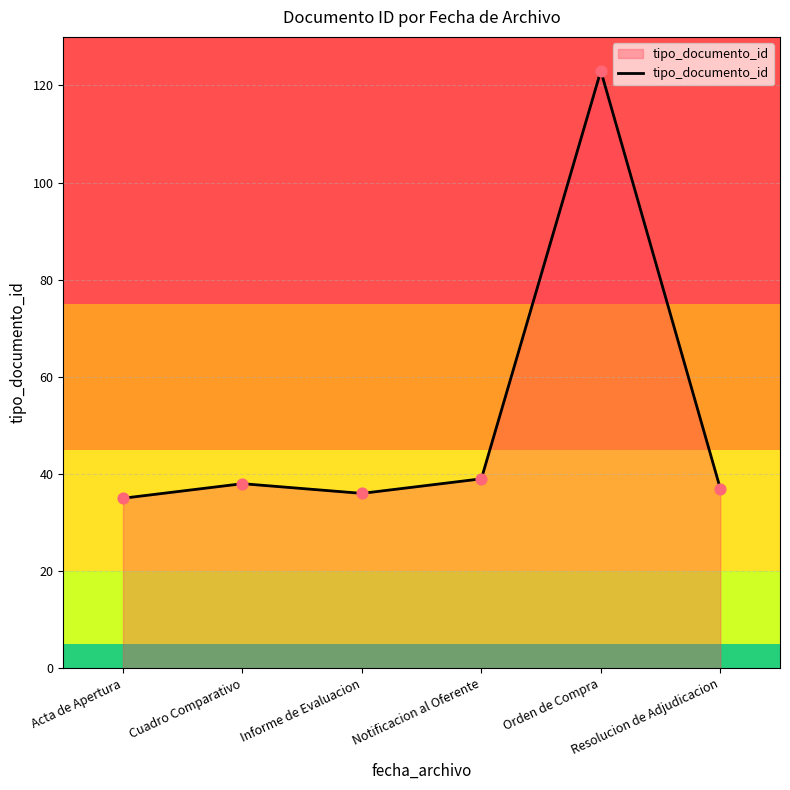

What is the change in value from Informe de Evaluacion to Orden de Compra?

+87